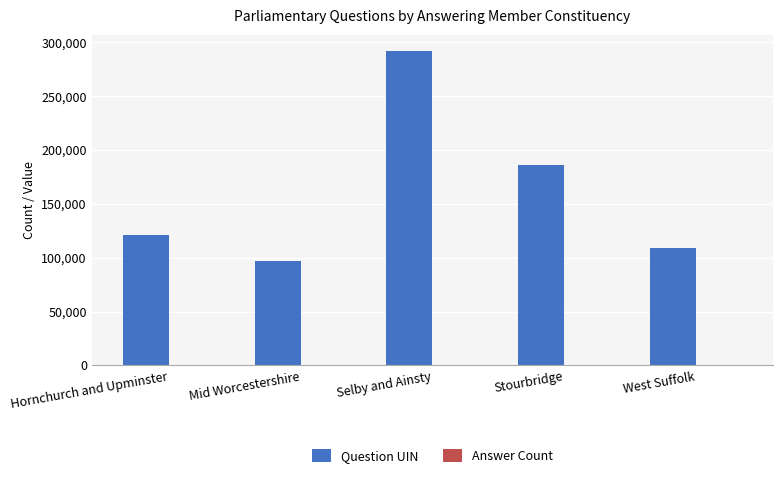

Which series changed the most between Hornchurch and Upminster and Selby and Ainsty?

Question UIN